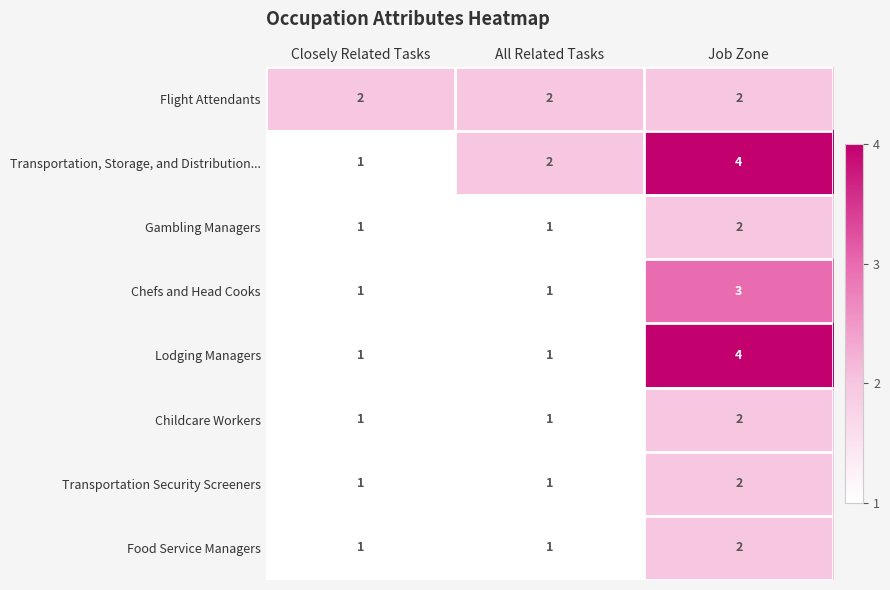

At how many categories does at least one series exceed 1?

3